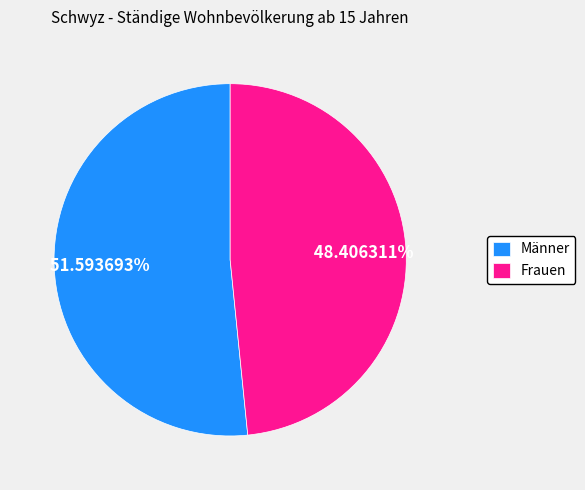

To the nearest percent, what is the difference between the Frauen and Männer slice percentages?

3%